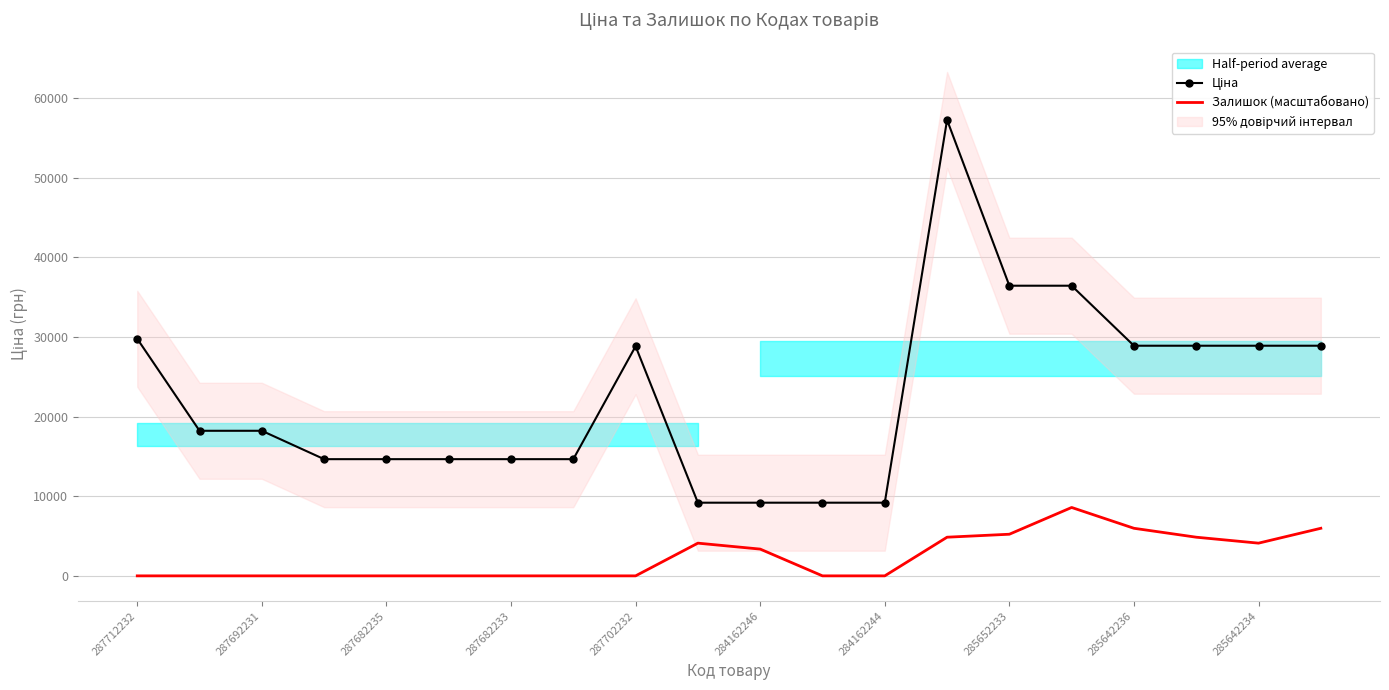

Is it true that Залишок (масштабовано) equals 0.0 at 287682233?

True